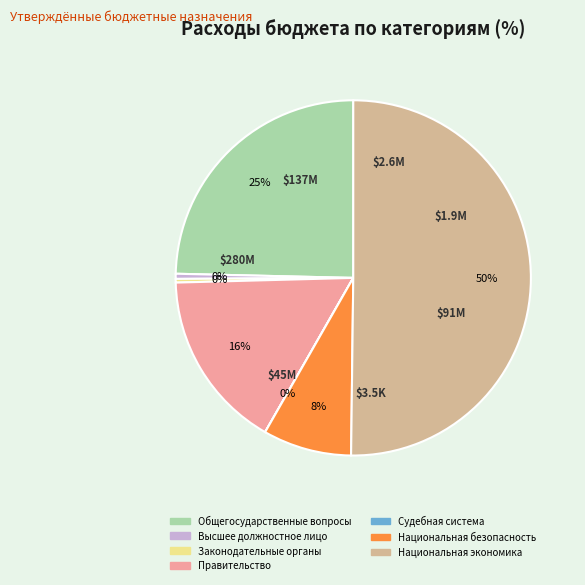

To the nearest percent, what percentage of the pie is Правительство?

16%